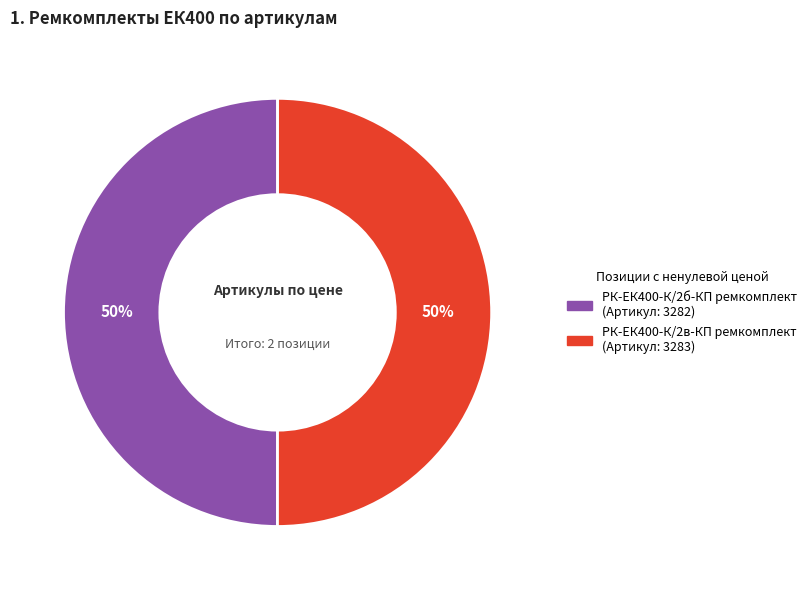

What is the ratio of the value at РК-ЕК400-К/2б-КП ремкомплект to the value at РК-ЕК400-К/2в-КП ремкомплект?

1.0